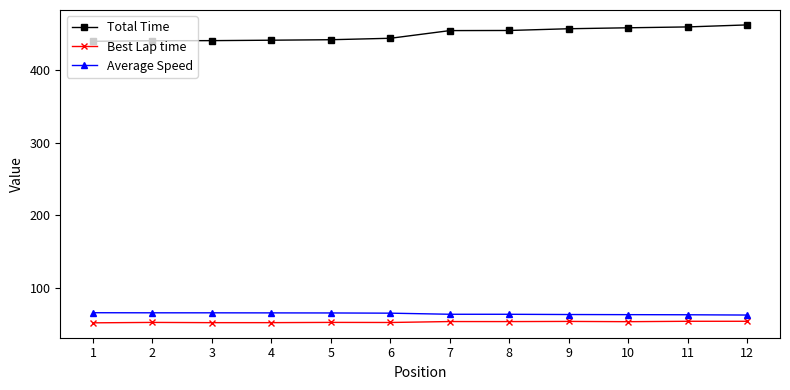

What is the maximum value for Average Speed?

65.5